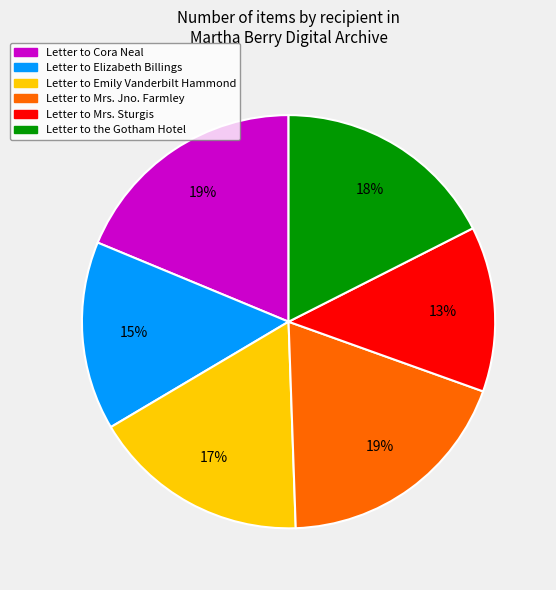

What percentage is the Letter to Mrs. Jno. Farmley slice, to the nearest percent?

19%